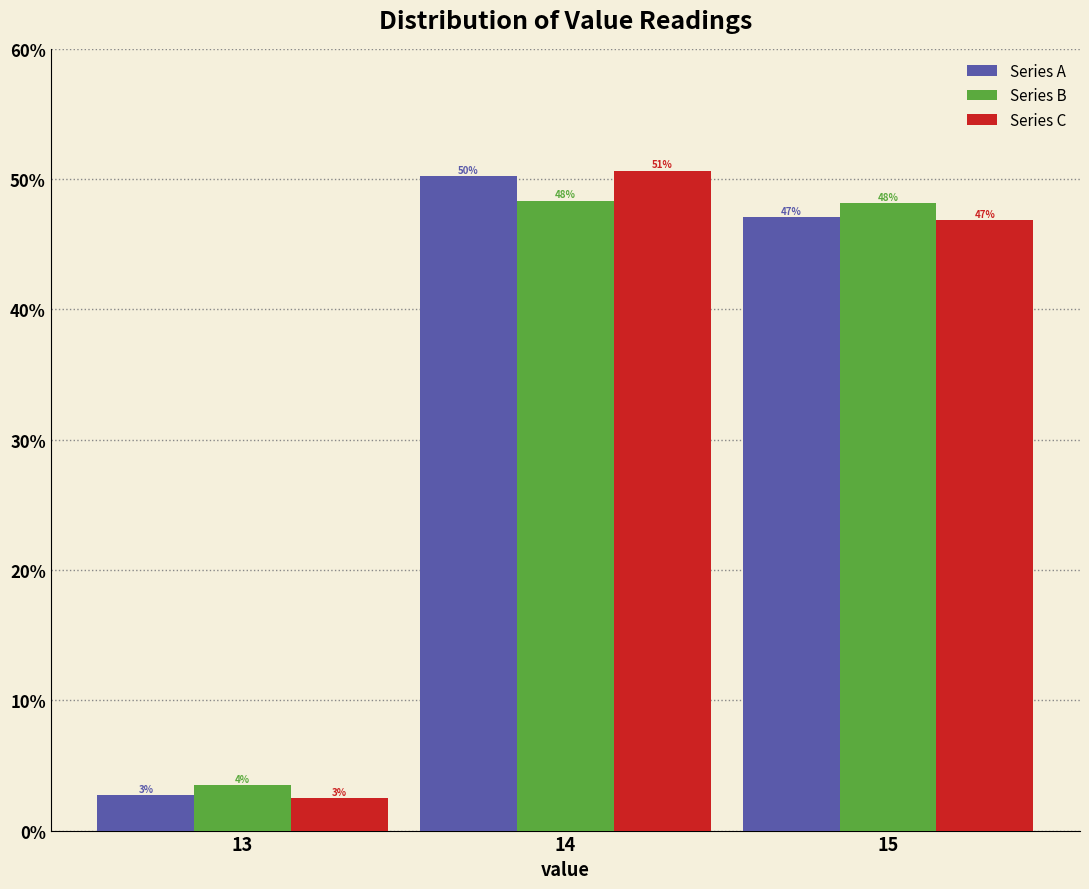

The value of Series C at 14 is 72.4. True or false?

False